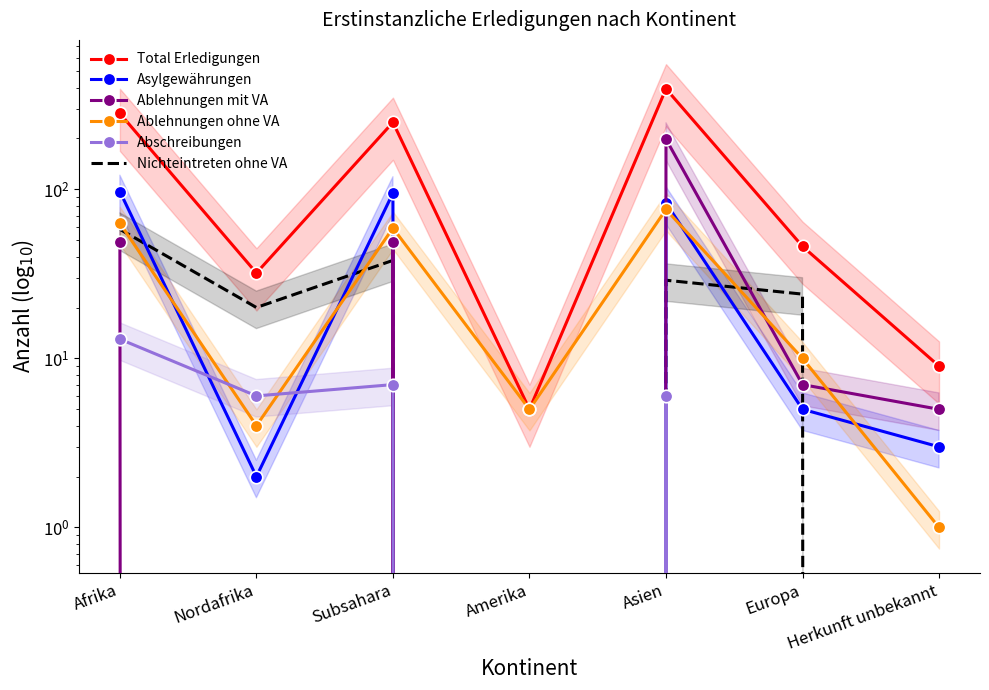

How many data points in Nichteintreten ohne VA are above 24?

3